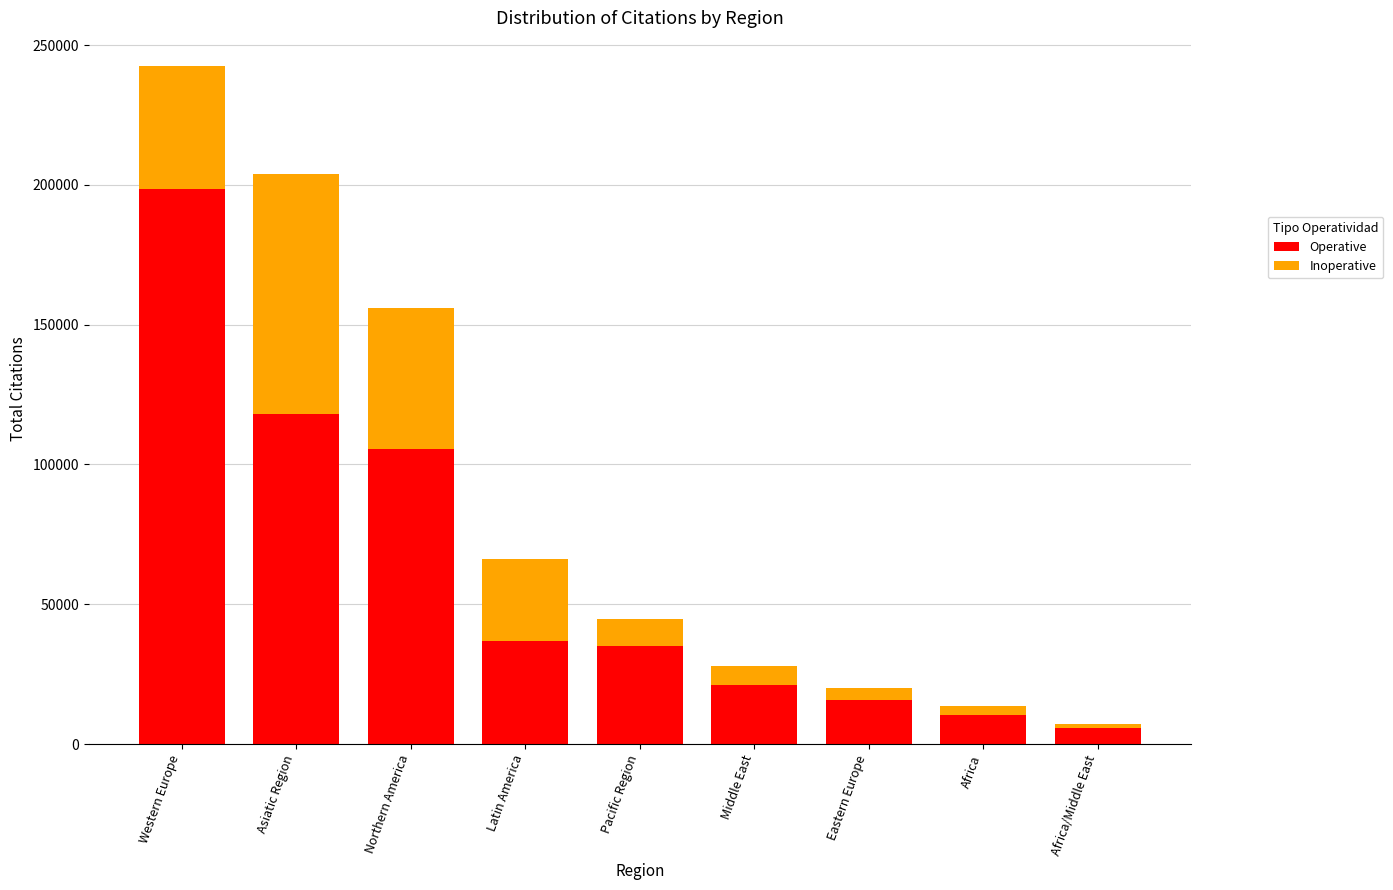

At which category is the sum across all series the highest?

Western Europe